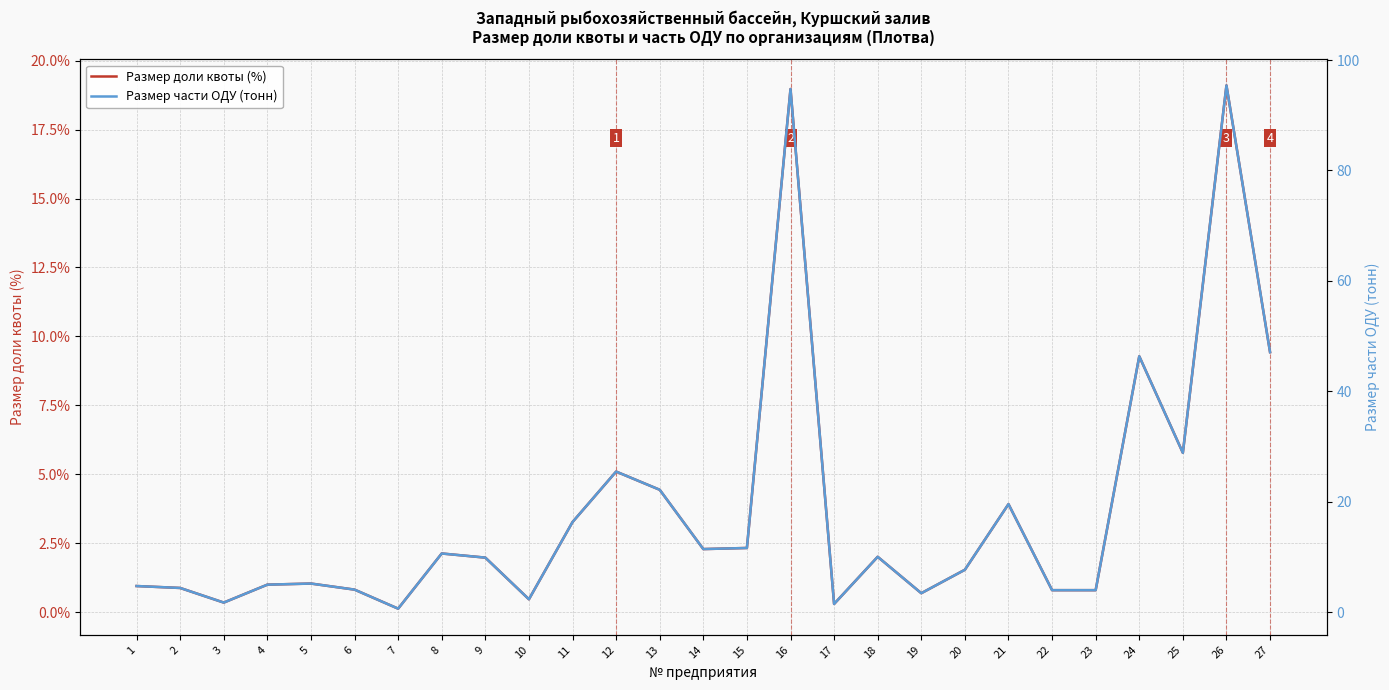

How many data points in Размер части ОДУ (тонн) are above 9?

14